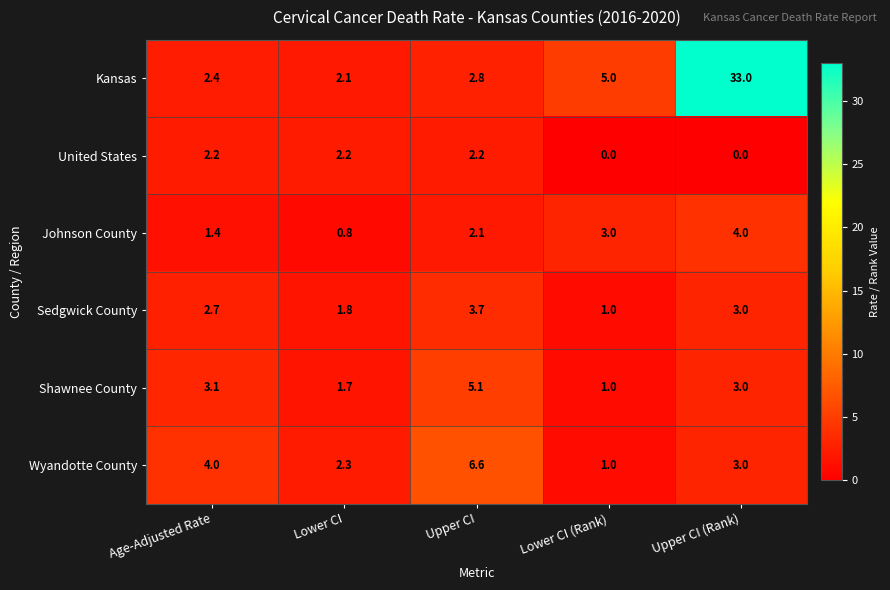

Which label corresponds to the largest value in the chart?

Upper CI (Rank)